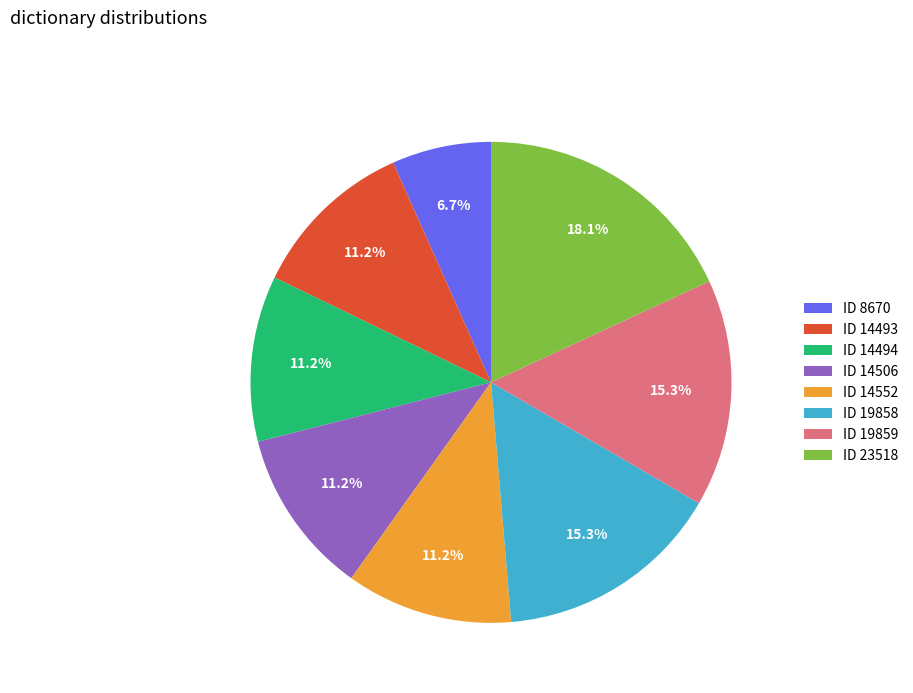

Is there any slice that represents more than half of the pie?

No